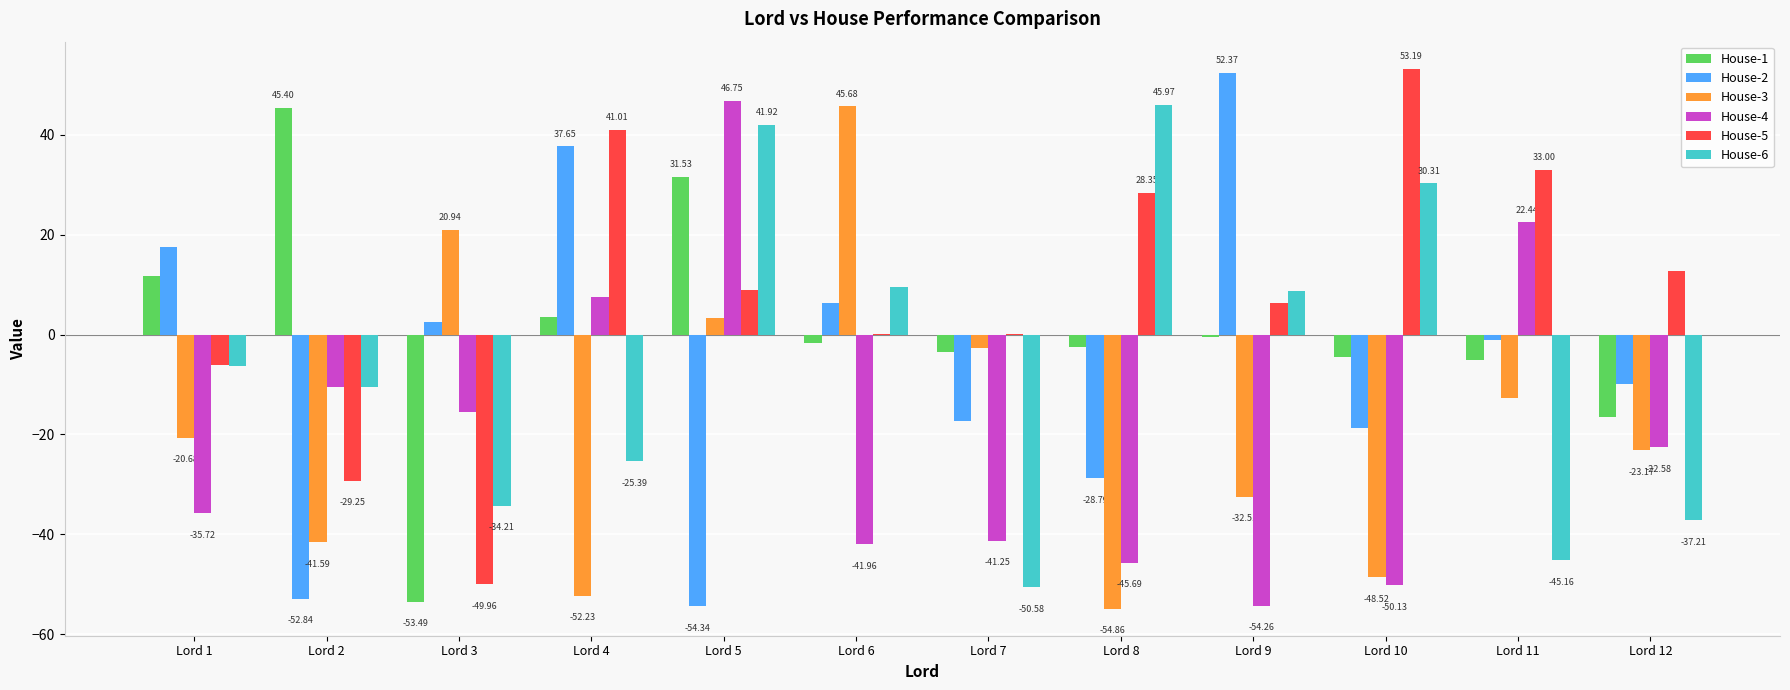

What is the sum of the House-5 values at Lord 5 and Lord 8?

37.2